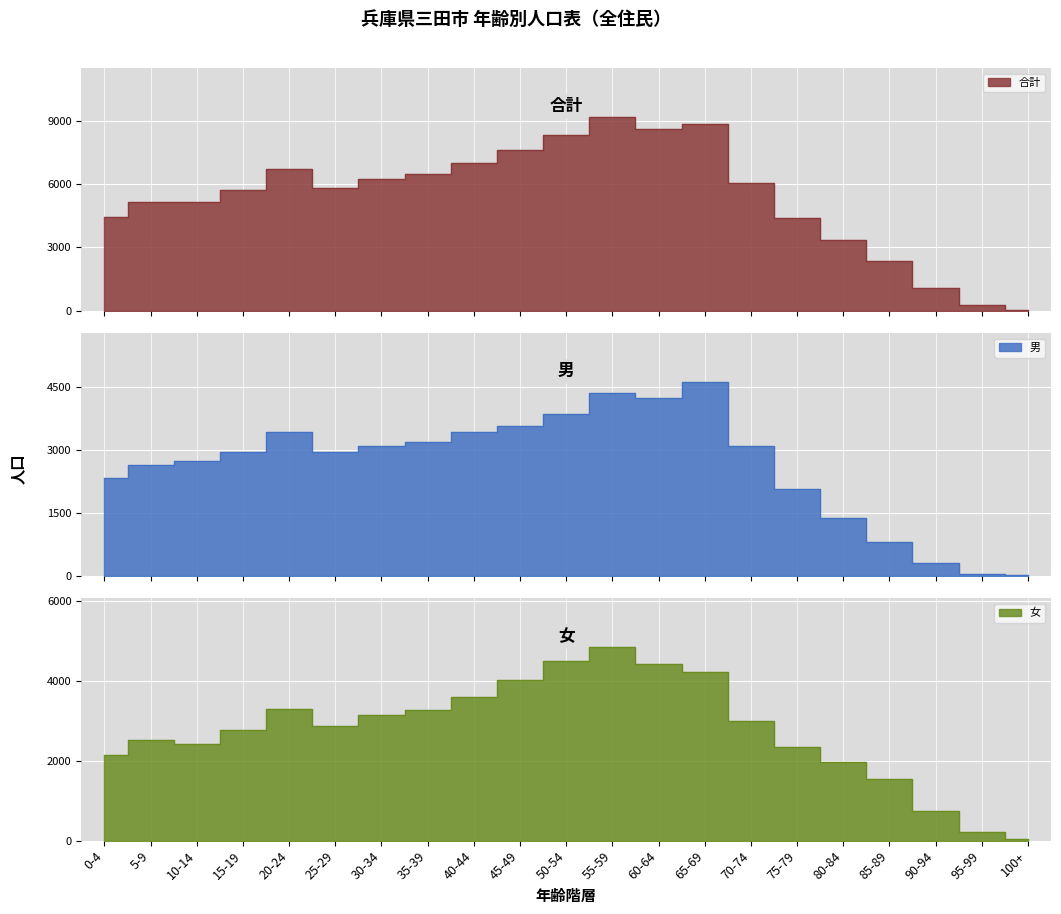

Is the value of 女 at 15-19 greater than the value of 合計 at 50-54?

No